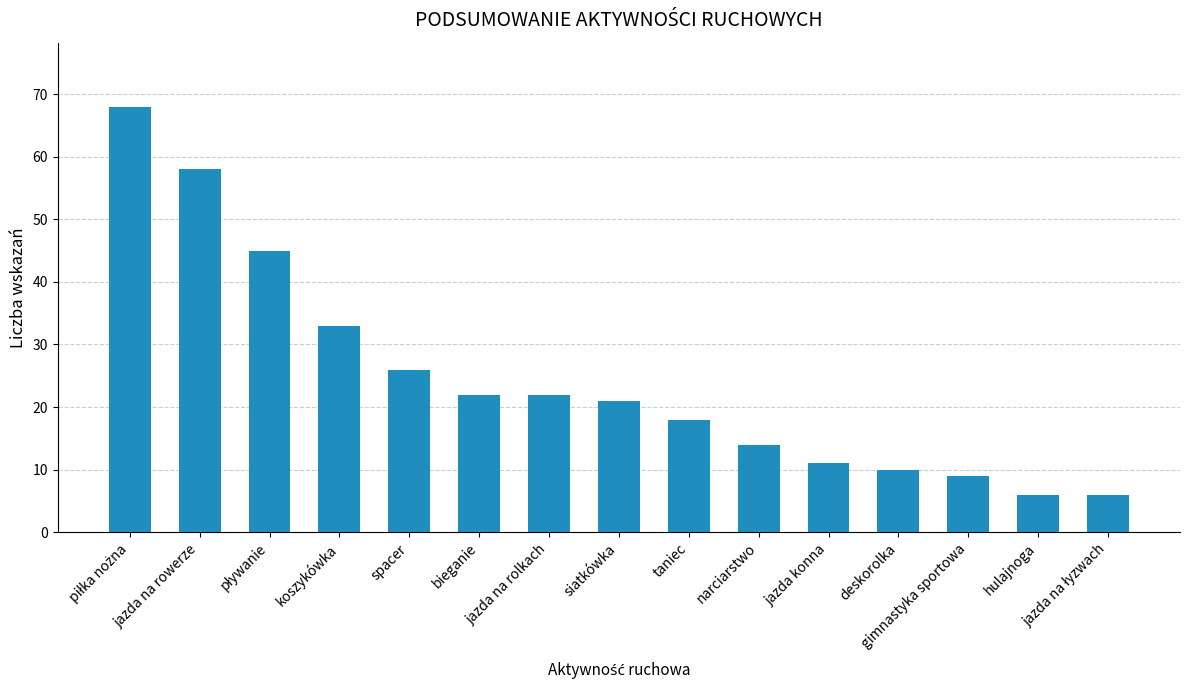

Read the value at siatkówka, to the nearest 5.

20